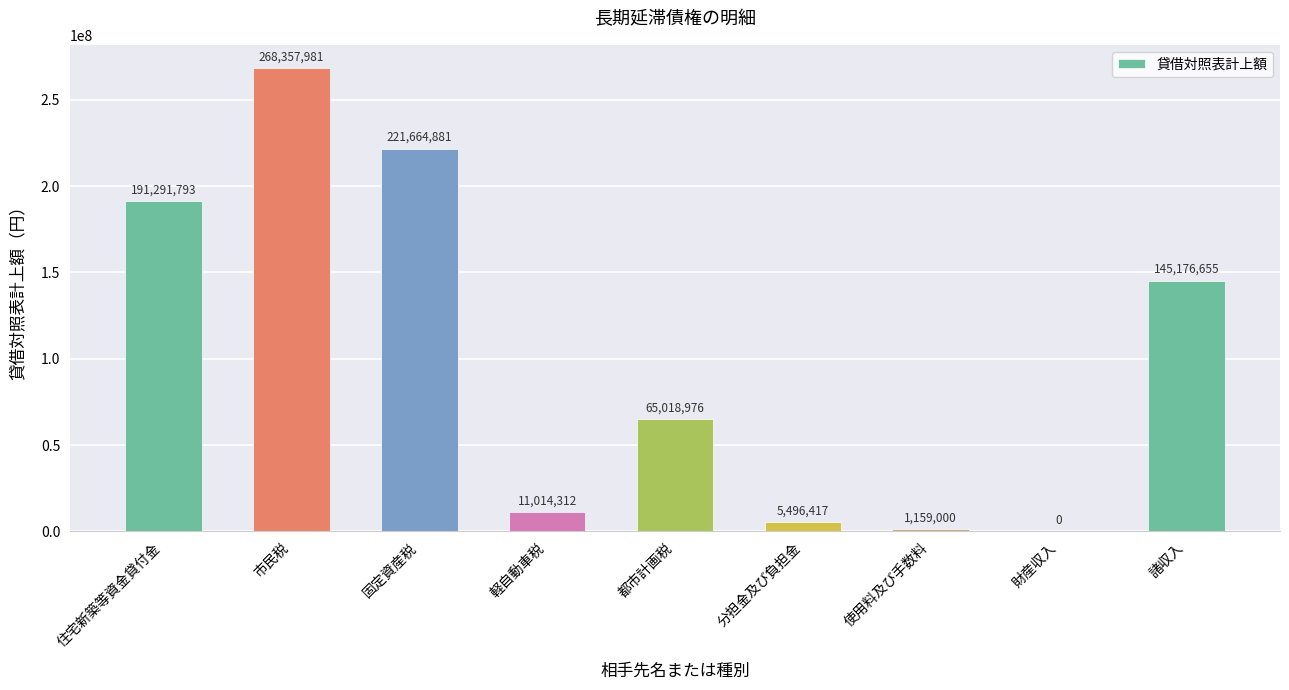

Which label corresponds to the largest value in the chart?

市民税